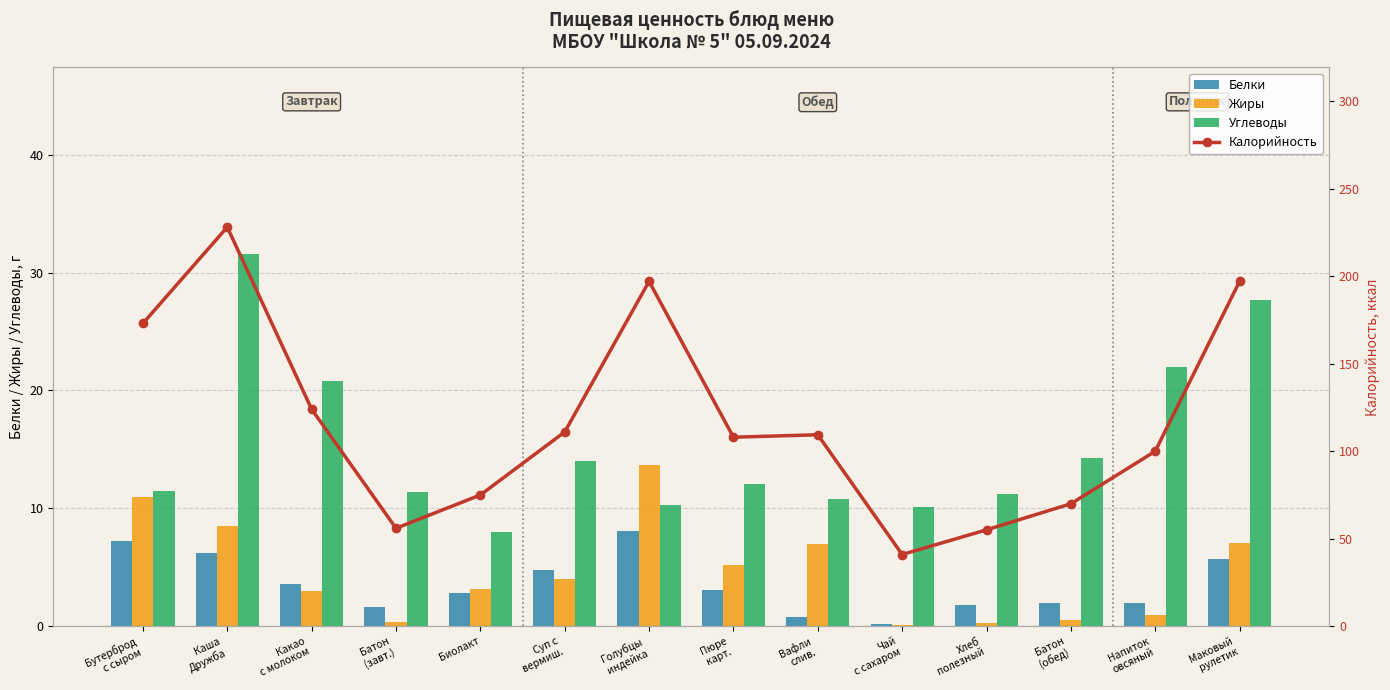

What is the total value across all series at Биолакт?

89.0